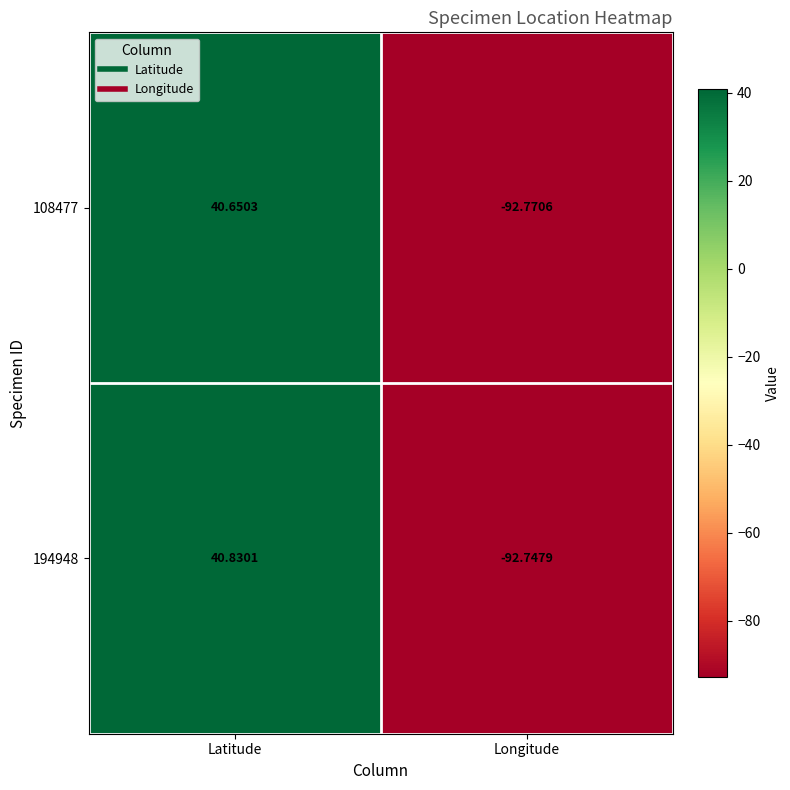

At which label is 108477 closest to -26?

Latitude